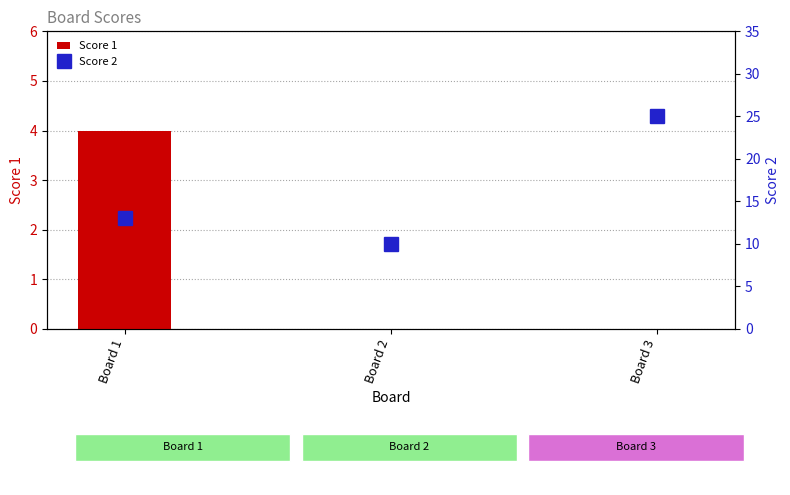

What is the value of the Score 2 bar at the 2nd from the left?

10